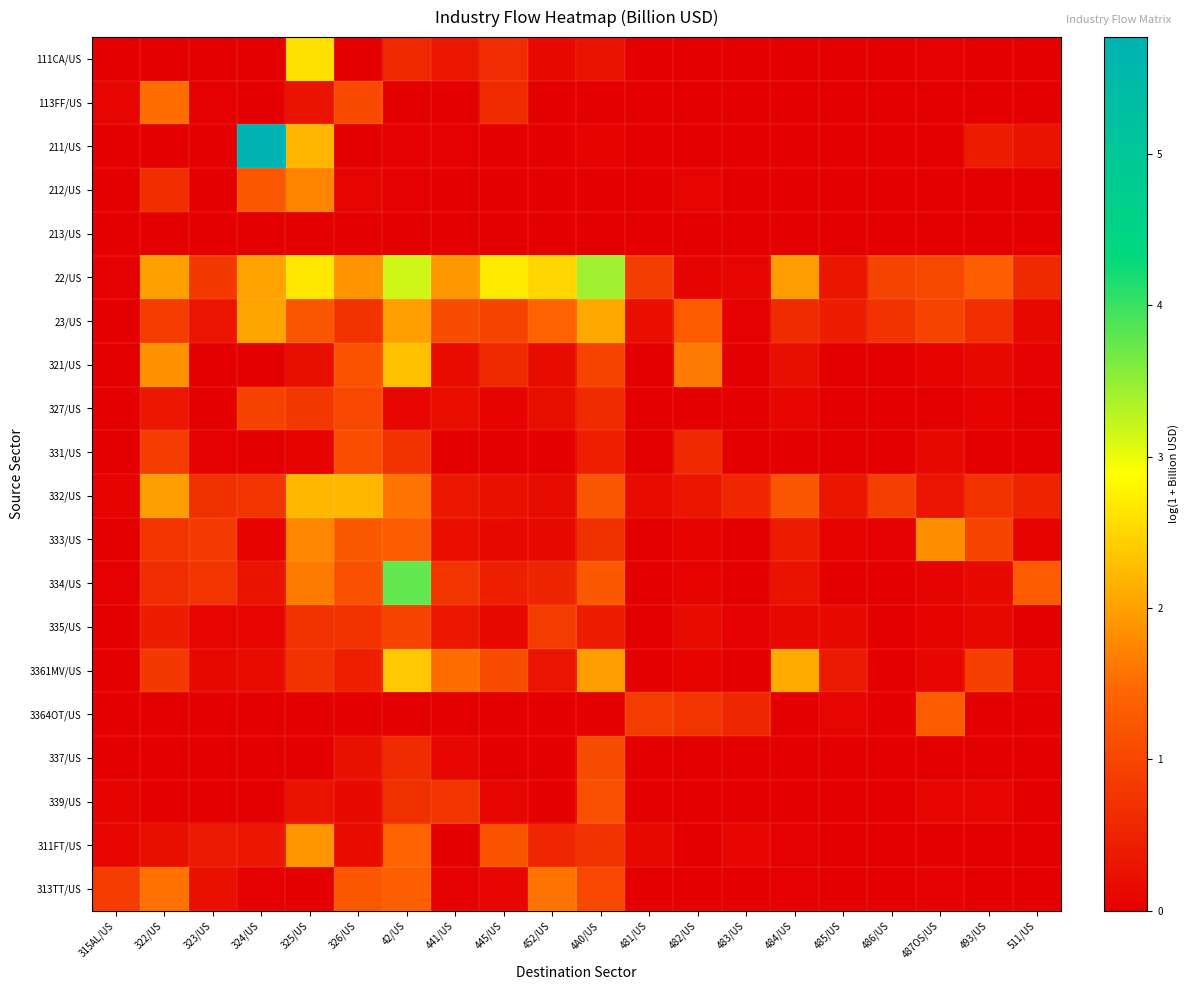

At how many categories does at least one series exceed 1?

14